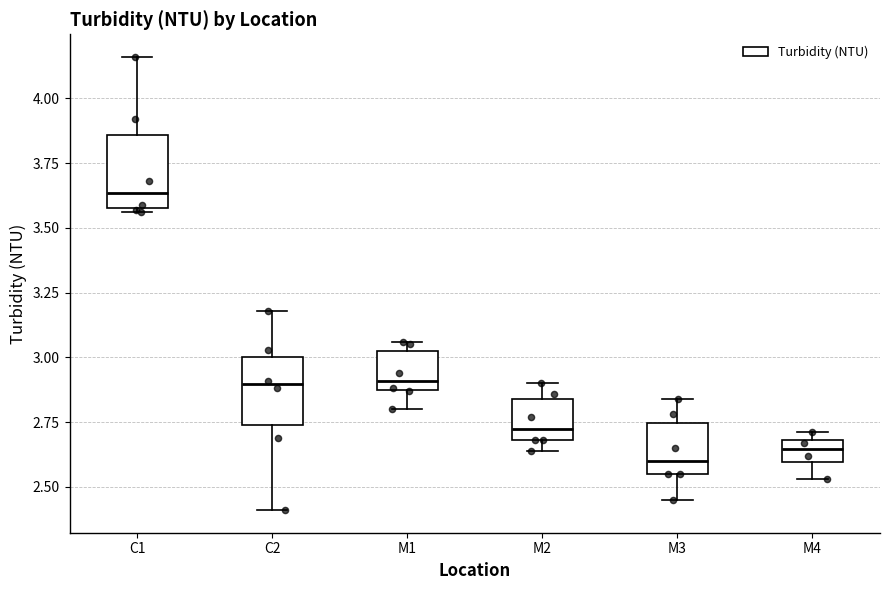

Reading left to right, transcribe this box plot: for each box, give where its median line is, the range the box spans, and where its two whiskers end, as read against the y-axis. The values are not printed on the chart, so give them approximately, as read against the axis.

C1: median 3.65, box 3.60 to 3.85, whiskers 3.55 to 4.15
C2: median 2.90, box 2.75 to 3.00, whiskers 2.40 to 3.20
M1: median 2.90, box 2.85 to 3.00, whiskers 2.80 to 3.05
M2: median 2.75, box 2.70 to 2.85, whiskers 2.65 to 2.90
M3: median 2.60, box 2.55 to 2.75, whiskers 2.45 to 2.85
M4: median 2.65, box 2.60 to 2.70, whiskers 2.55 to 2.70 (just above the box's upper edge)